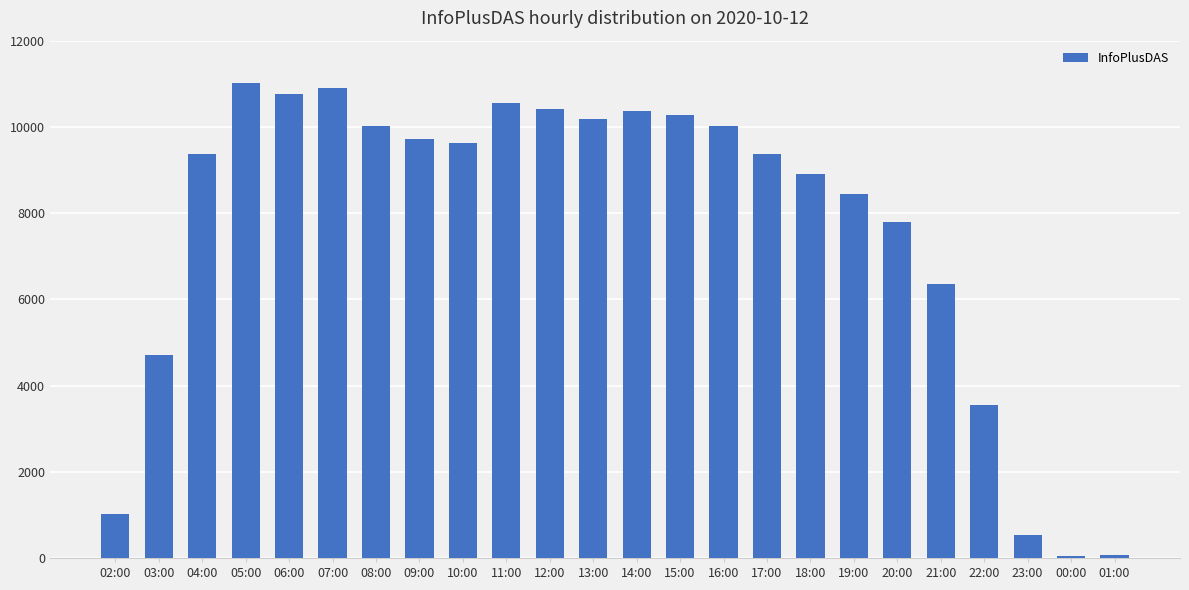

Which has a higher value, 07:00 or 12:00?

07:00